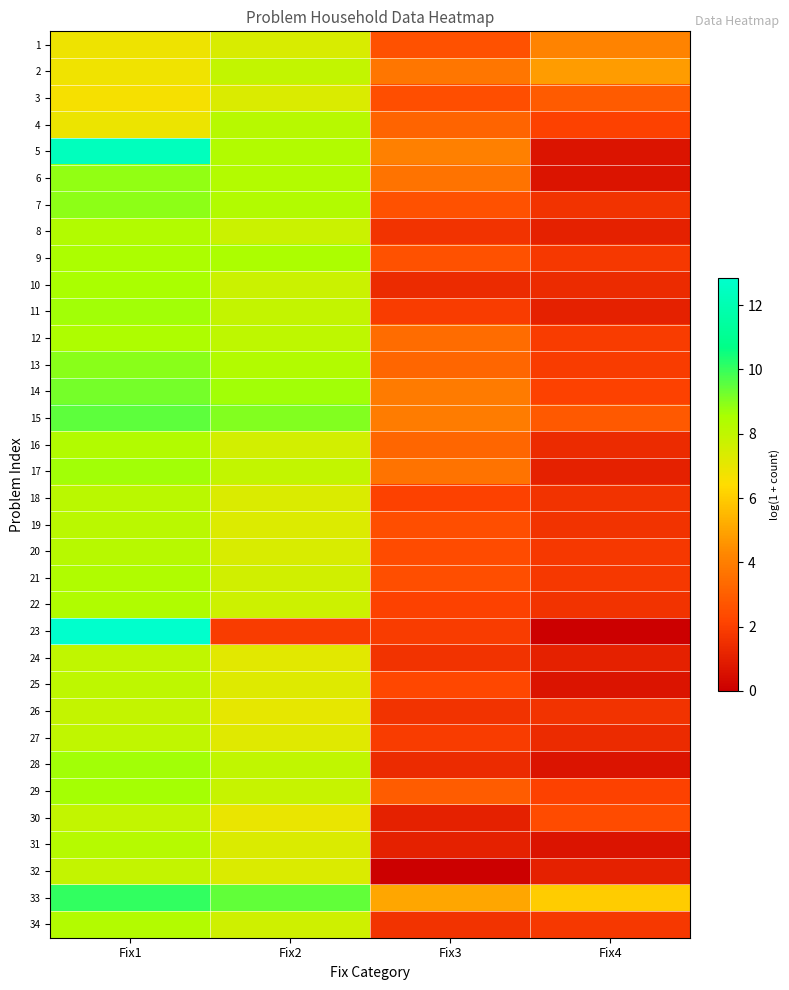

What is the difference between the highest and lowest values at Fix2?

7.5